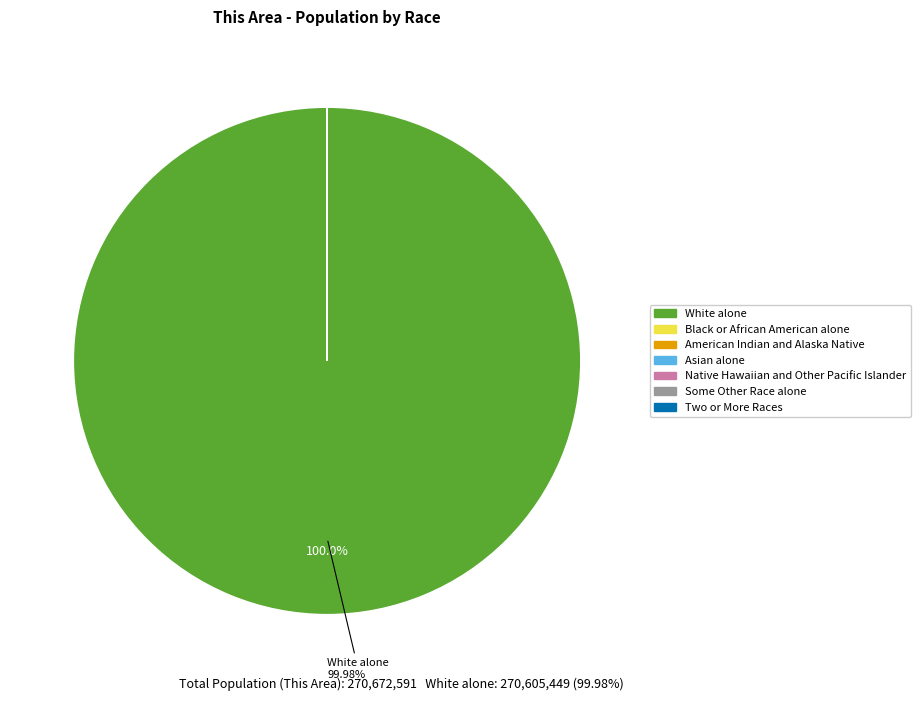

What is the largest slice in the pie chart?

White alone